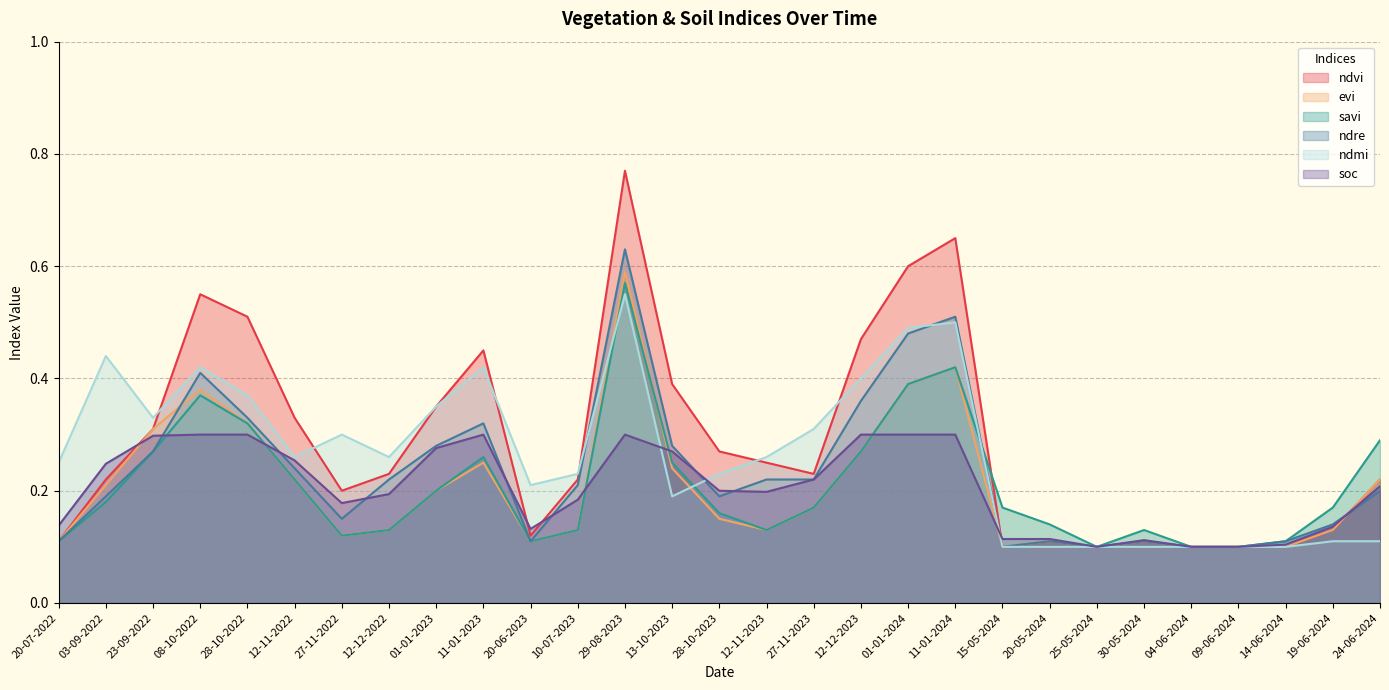

How many times do savi and ndvi cross each other?

1